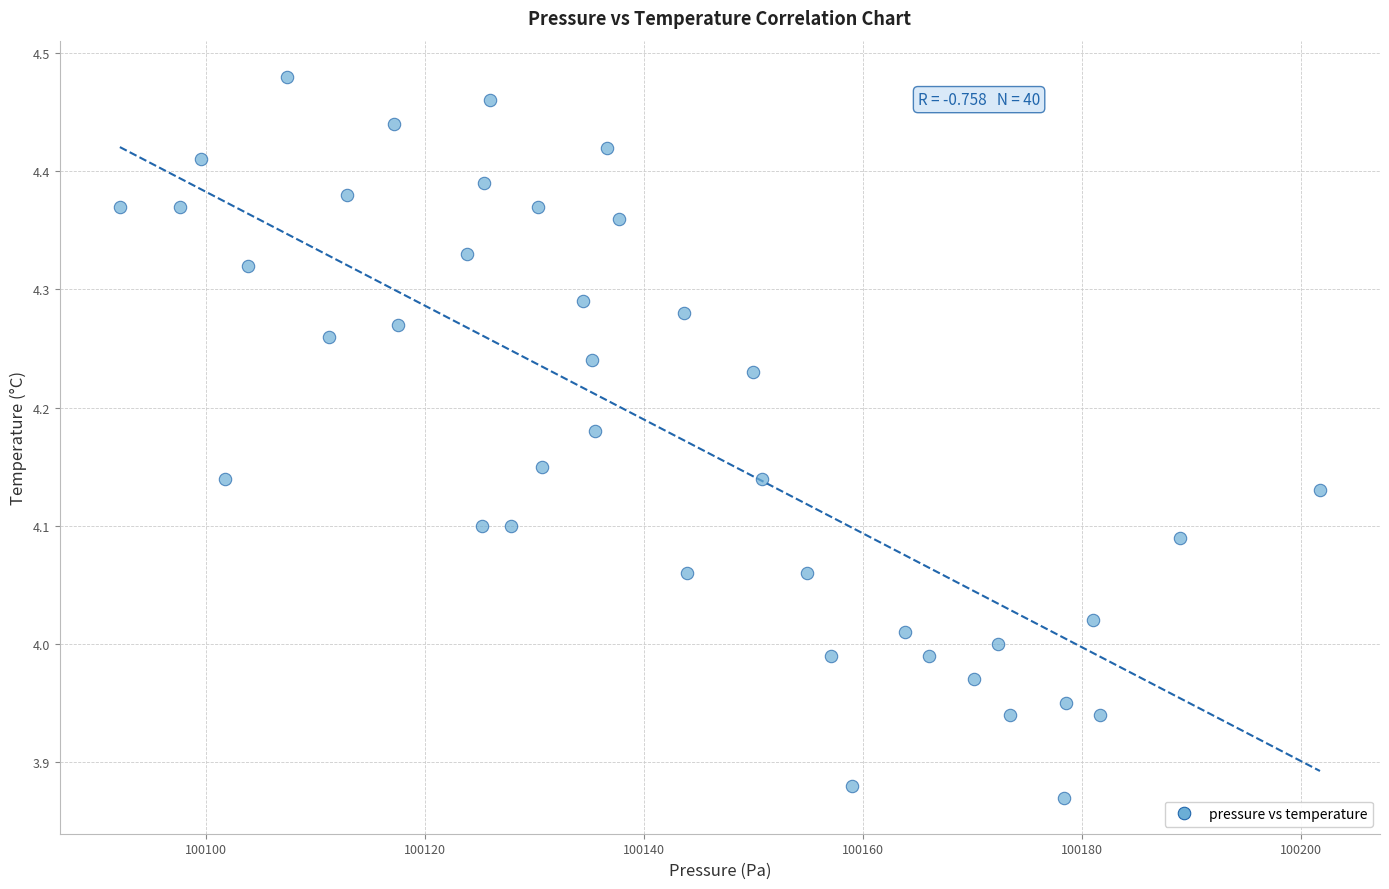

What is the range of X values (max minus min)?

109.7